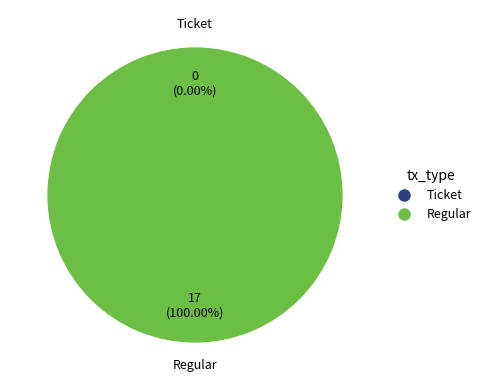

What is the change in value from Ticket to Regular?

+17